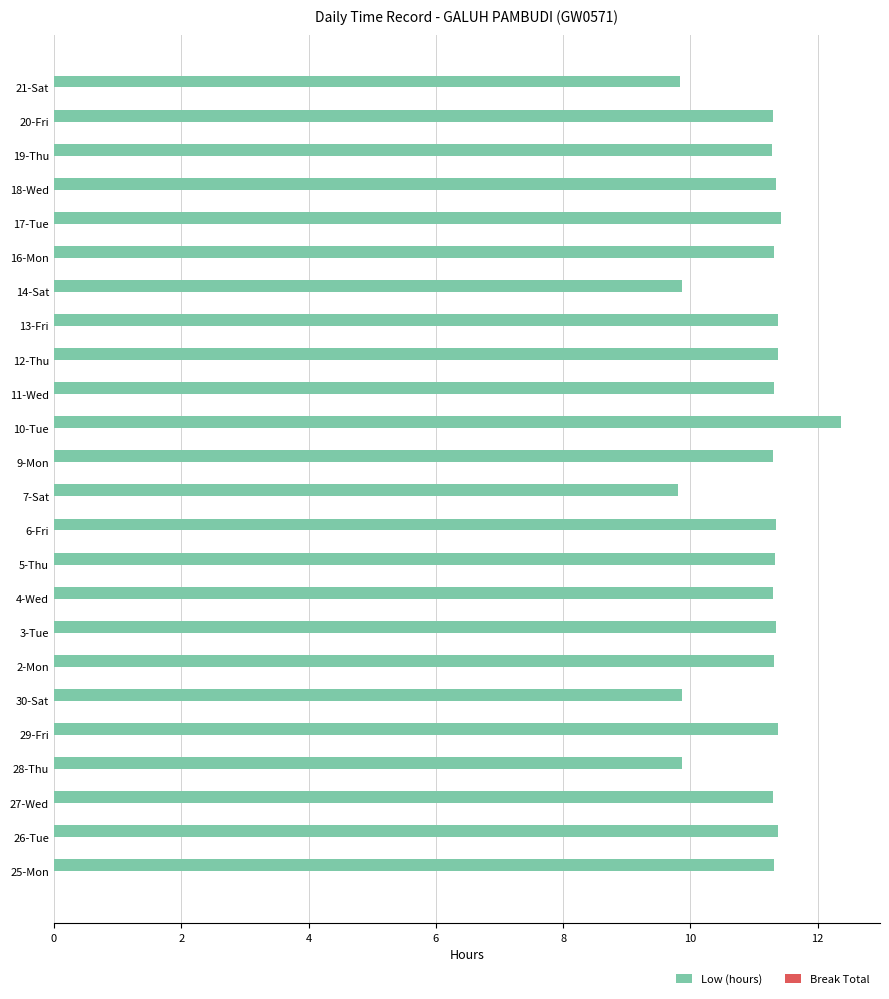

Approximately how many times larger is the value at 7-Sat compared to 29-Fri?

0.9